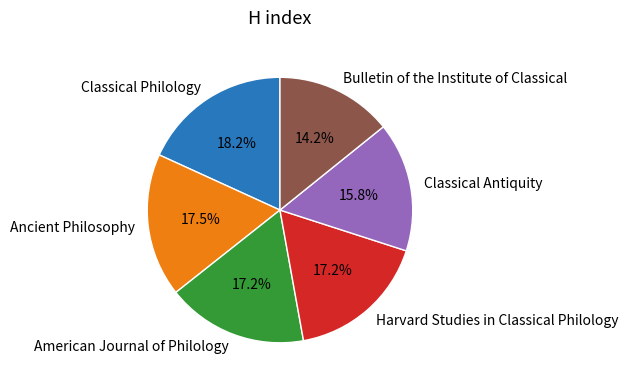

Which category has the smallest portion of the pie?

Bulletin of the Institute of Classical